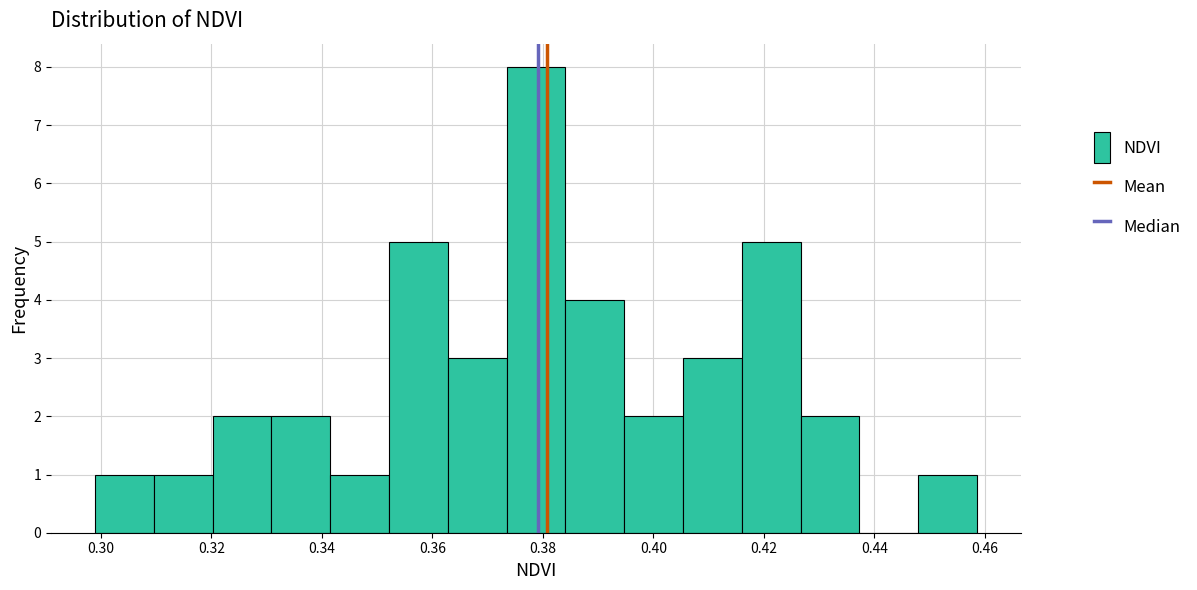

Reading left to right, transcribe this chart: for each bar, give the range it covers on the x-axis and its height. Neither the bar edges nor the heights are printed on the chart, so give them approximately, as read against the axes.

0.298 to 0.310: 1
0.310 to 0.320: 1
0.320 to 0.330: 2
0.330 to 0.342: 2
0.342 to 0.352: 1
0.352 to 0.362: 5
0.362 to 0.374: 3
0.374 to 0.384: 8
0.384 to 0.394: 4
0.394 to 0.406: 2
0.406 to 0.416: 3
0.416 to 0.426: 5
0.426 to 0.438: 2
0.438 to 0.448: 0
0.448 to 0.458: 1